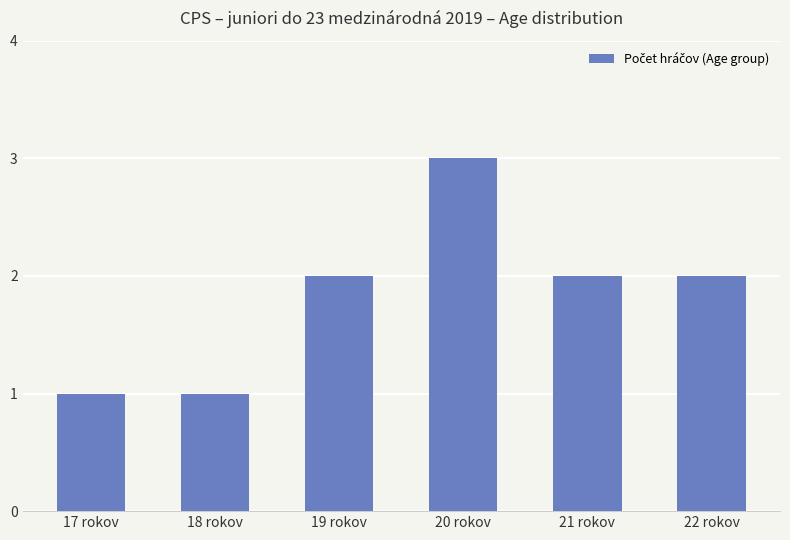

What is the sum of the values at 17 rokov and 19 rokov?

3